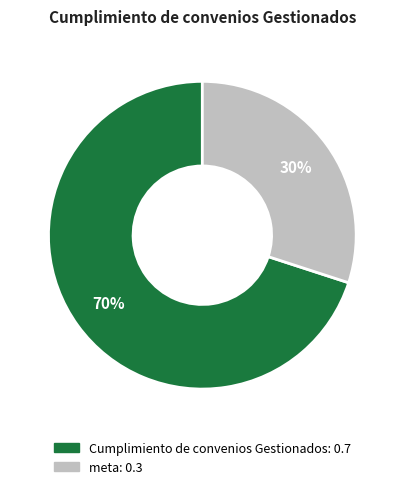

Rank the categories by value from highest to lowest.

Cumplimiento de convenios Gestionados, meta